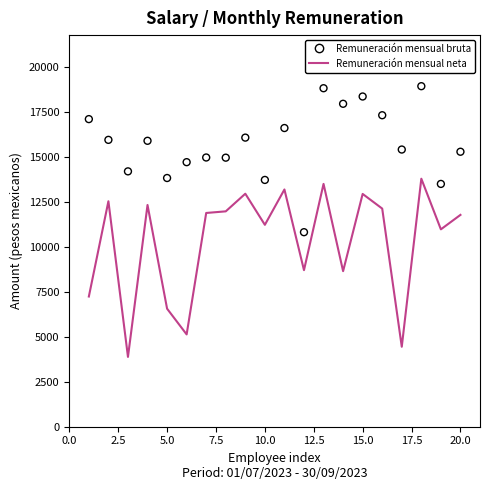

Which series contains the highest Y value?

Remuneración mensual bruta